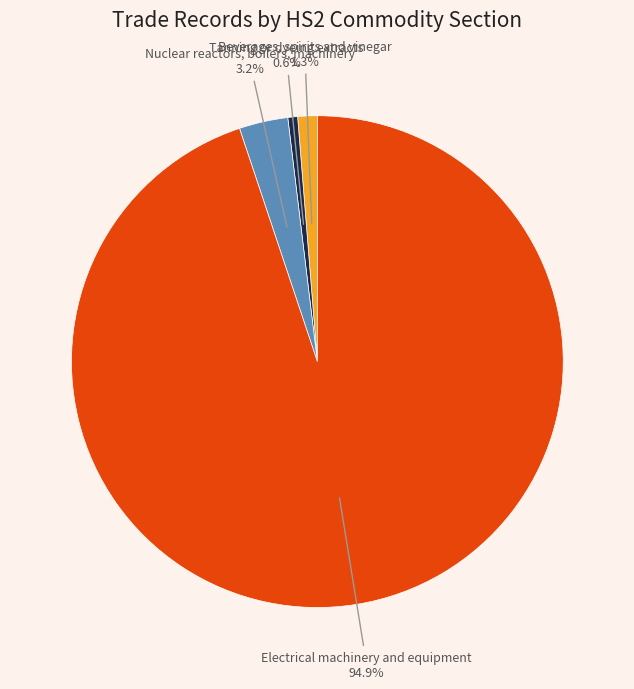

To the nearest percent, what is the average slice percentage?

25%